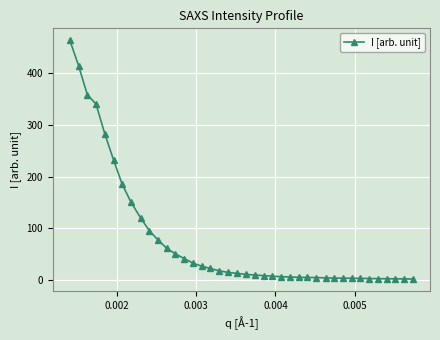

What is the greatest value displayed?

463.8